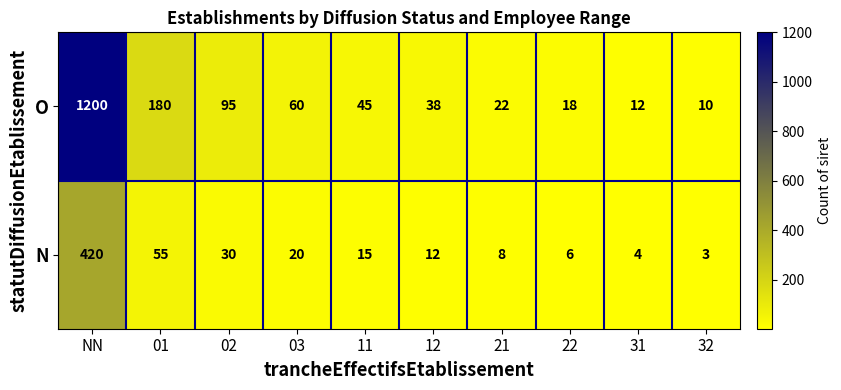

What is the spread (max minus min) of values at 11?

30